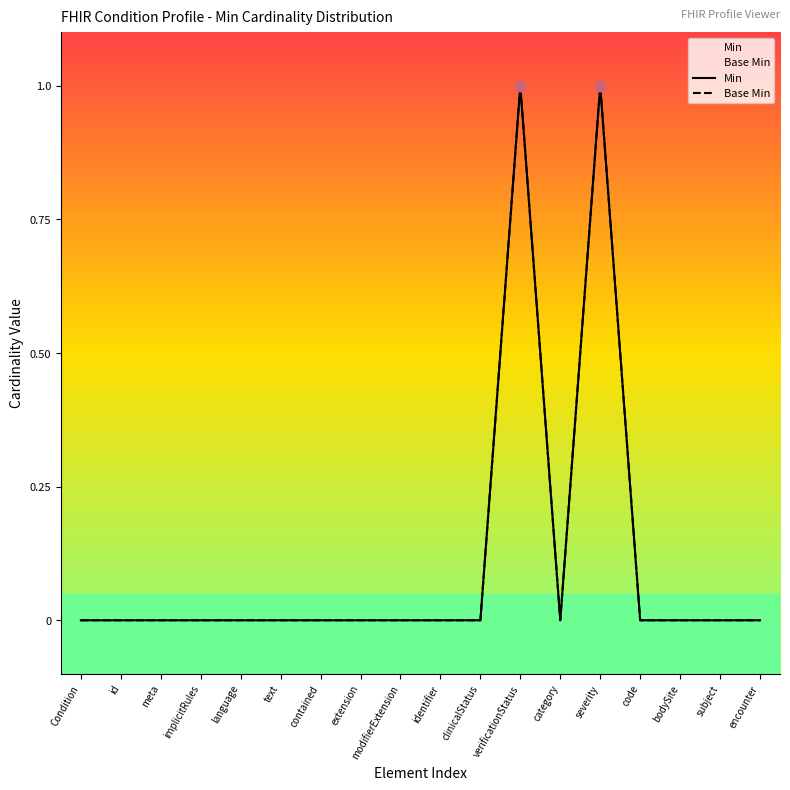

Which series has the largest Y range (max minus min)?

Min